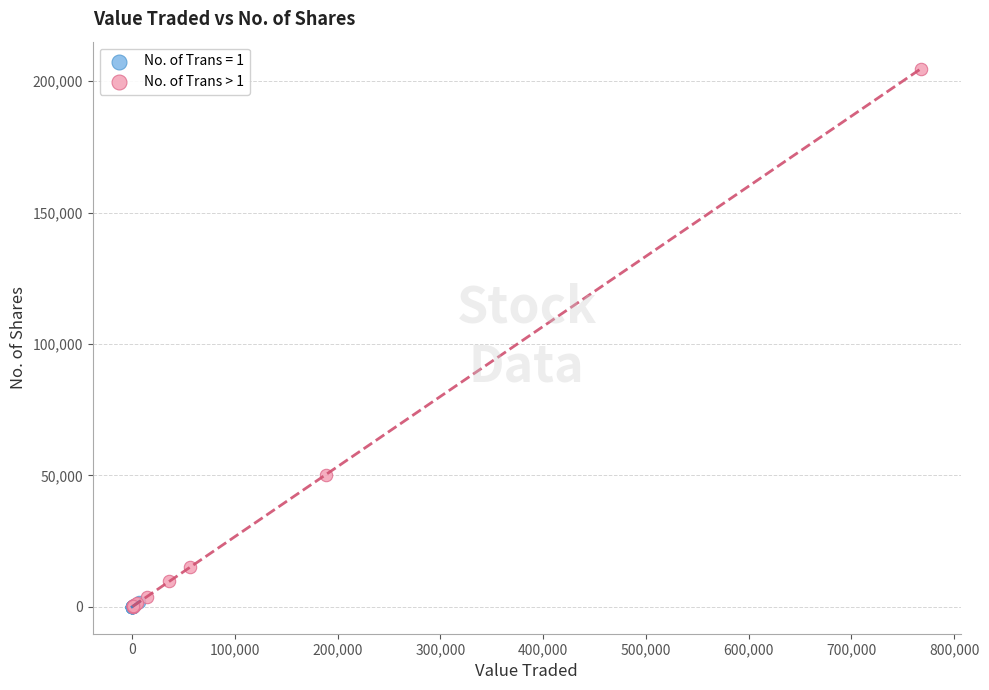

Which series contains the highest Y value?

No. of Trans > 1